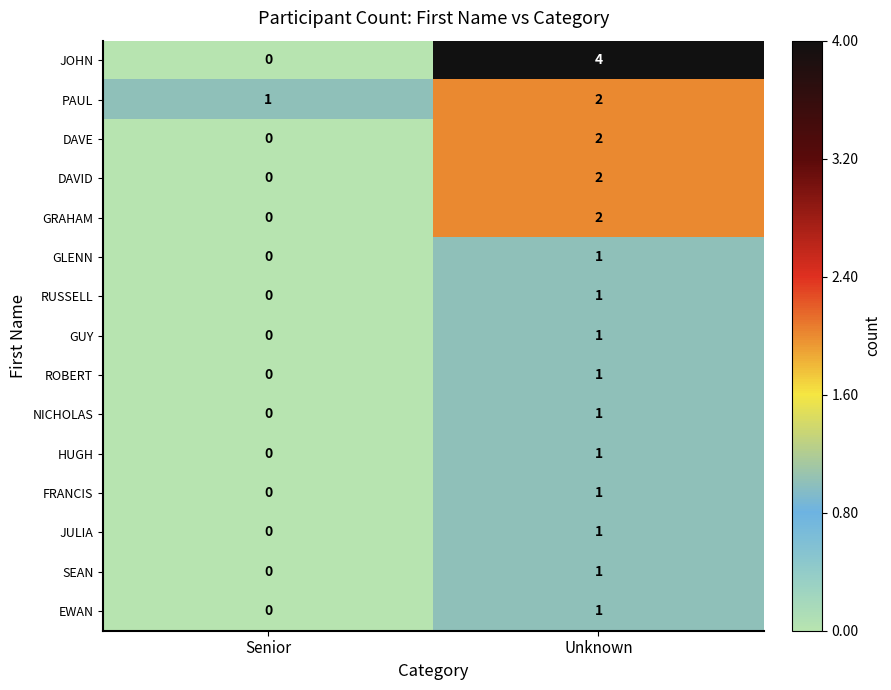

Count the number of data series in this chart.

15